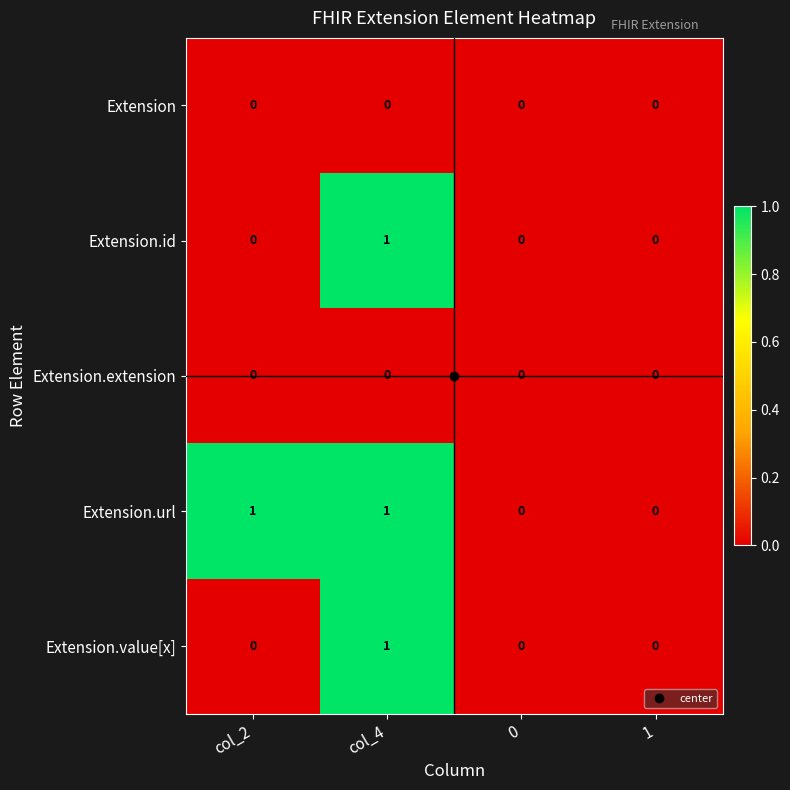

What is the spread (max minus min) of values at col_2?

1